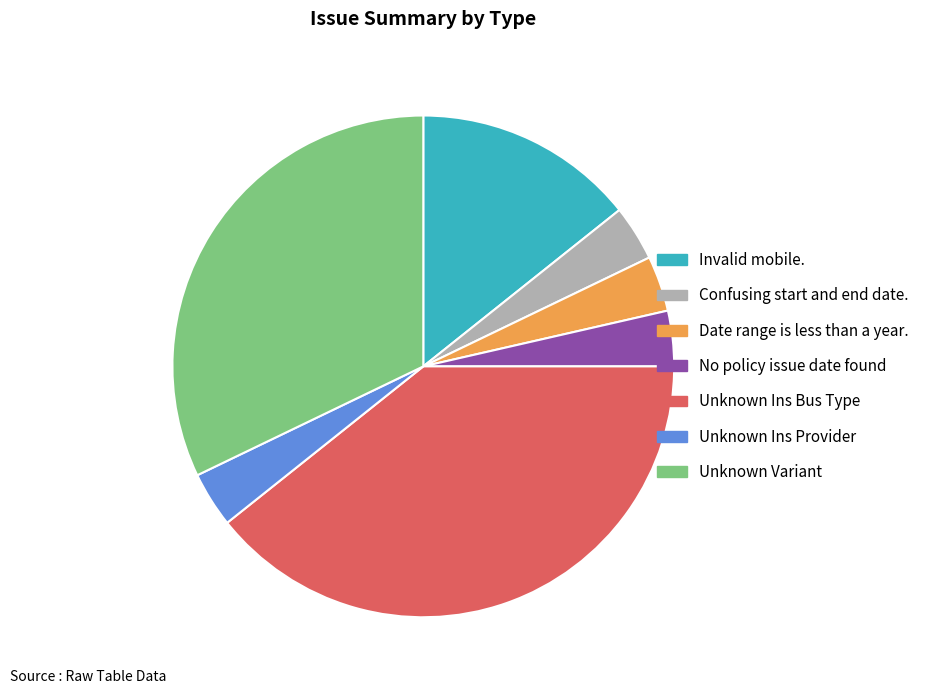

Is the sum of Confusing start and end date. and Date range is less than a year. greater than half?

No